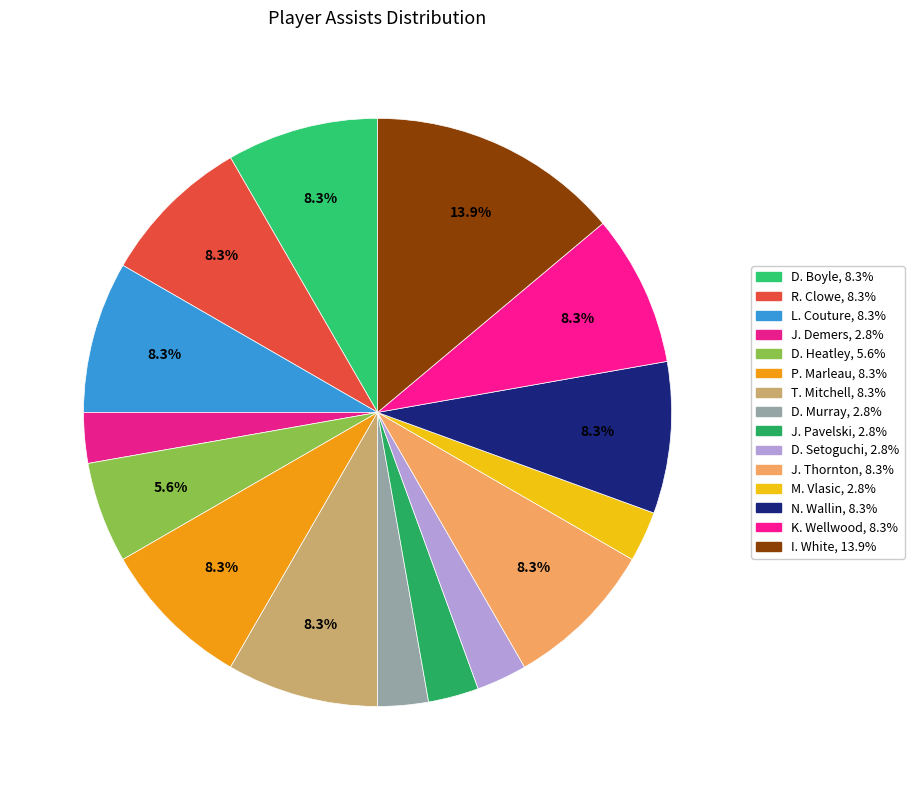

Count the number of slices in the pie.

15